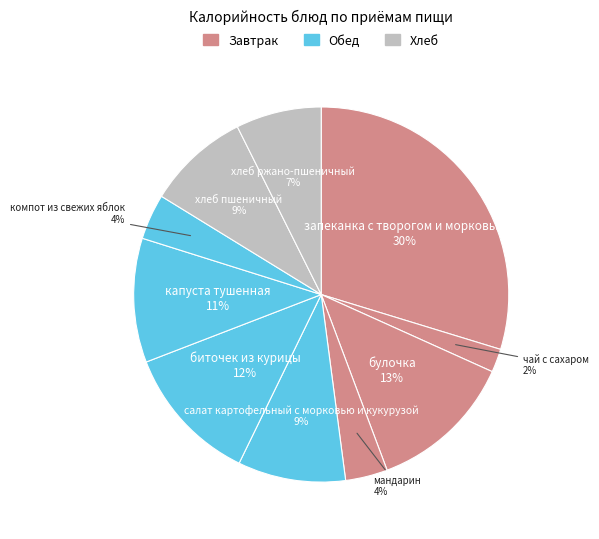

How many slices are in this pie chart?

10